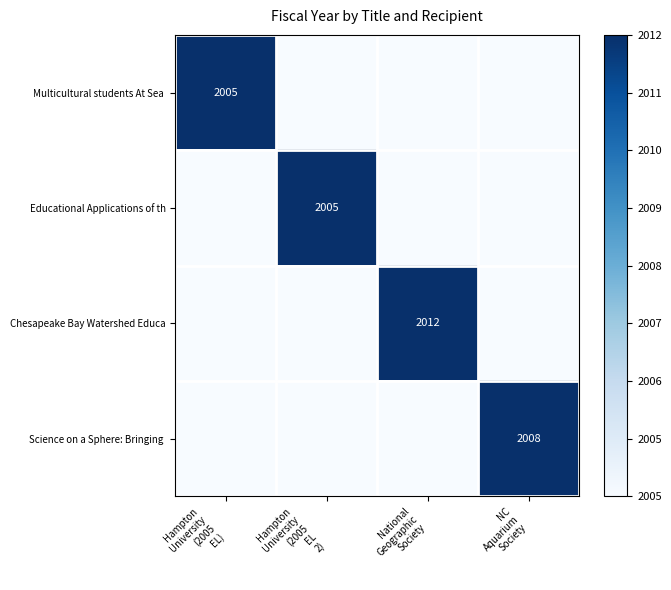

Which series has the widest spread of values?

Chesapeake Bay Watershed Educa